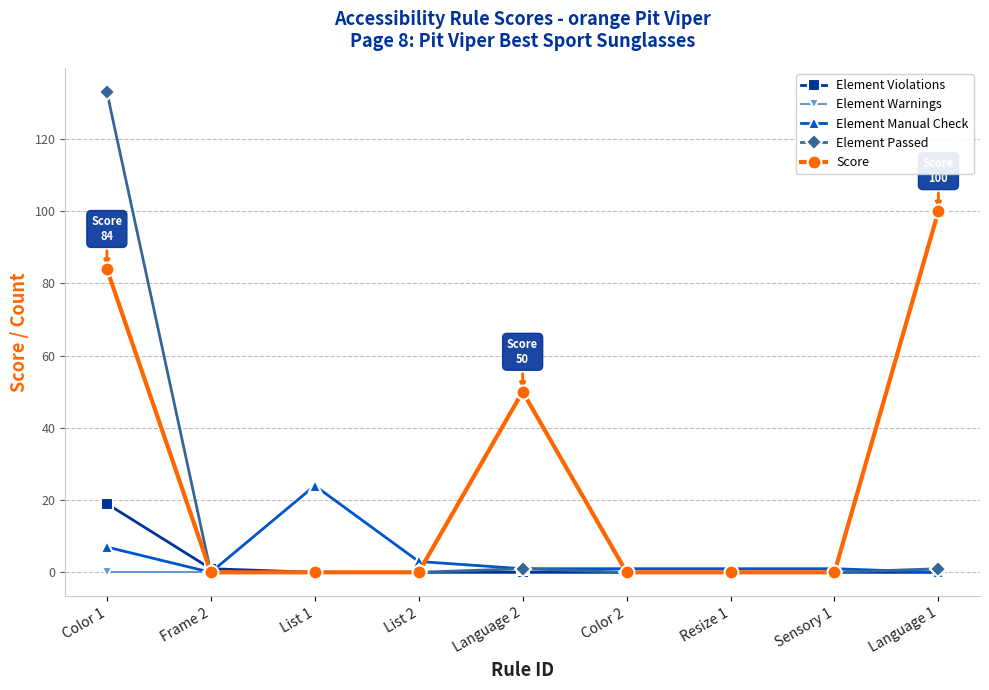

What is the difference between the Element Violations values at Frame 2 and Sensory 1?

1